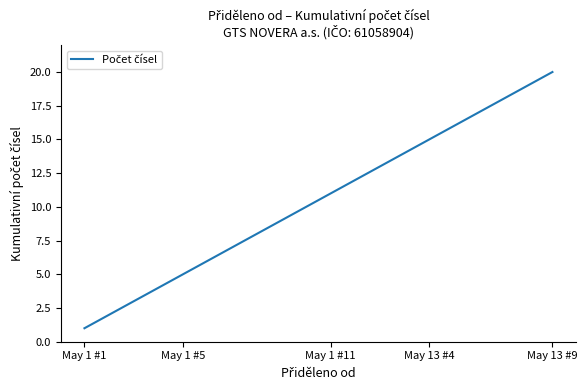

What is the difference between the maximum and minimum values?

19